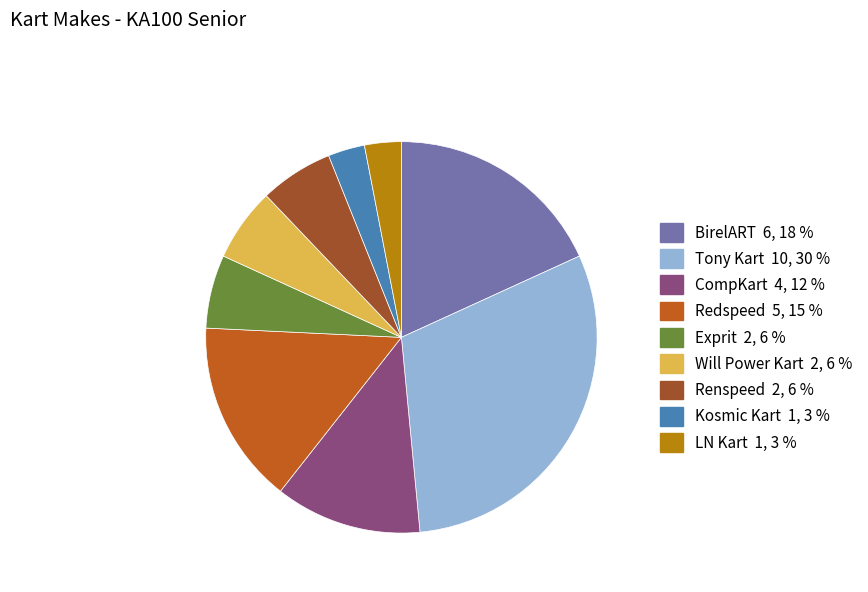

Does CompKart account for over 50% of the chart?

No